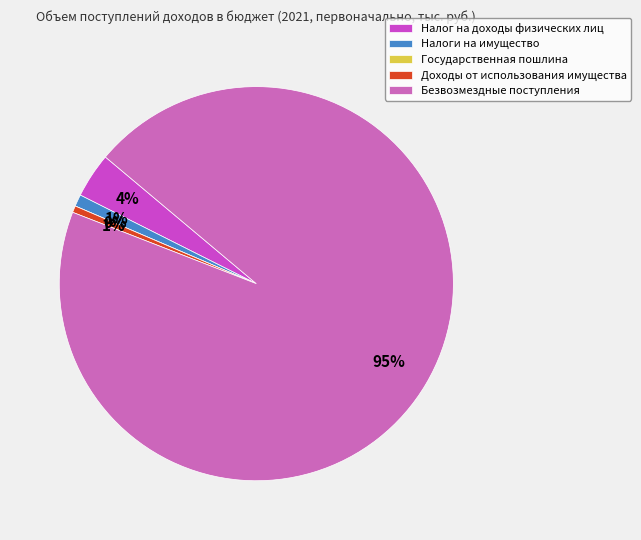

How many slices are in this pie chart?

5